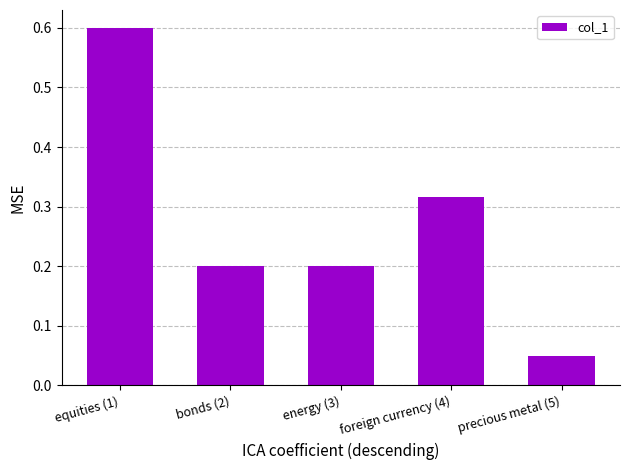

Are the bars horizontal?

No